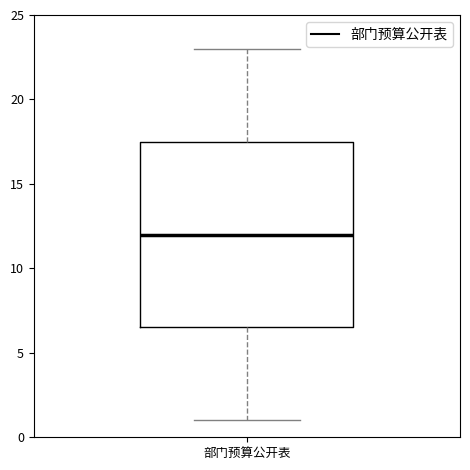

Transcribe this box plot: give where the median line is, the range the box spans, and where the two whiskers end, as read against the y-axis. The values are not printed on the chart, so give them approximately, as read against the axis.

median 12.0, box 6.5 to 17.5, whiskers 1.0 to 23.0